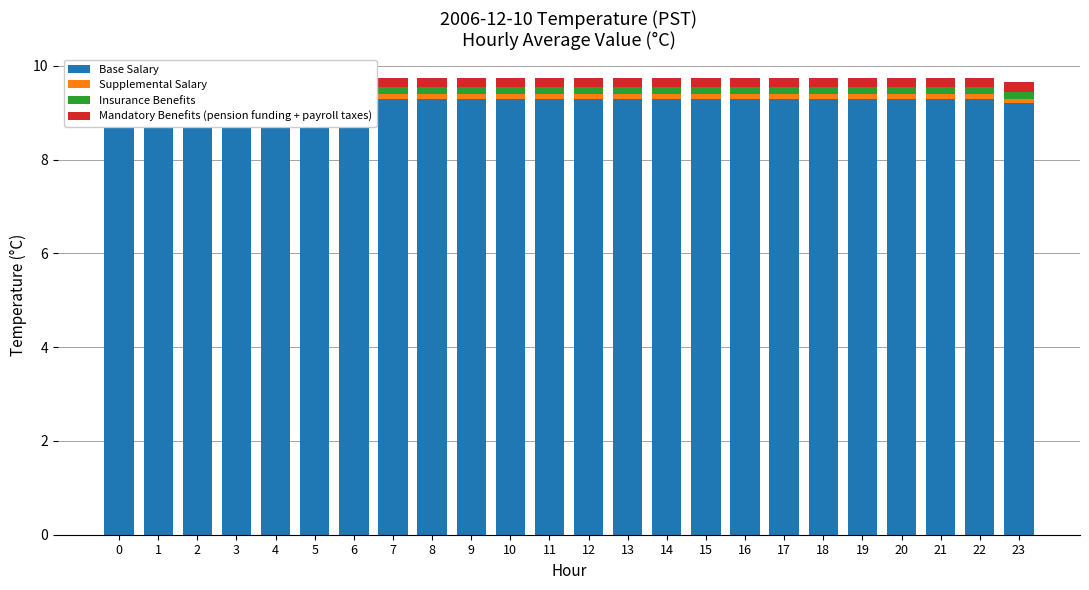

Reading right to left, transcribe all the data shown in this chart.

Base Salary: 23=9.2	22=9.3	21=9.3	20=9.3	19=9.3	18=9.3	17=9.3	16=9.3	15=9.3	14=9.3	13=9.3	12=9.3	11=9.3	10=9.3	9=9.3	8=9.3	7=9.3	6=9.3	5=9.3	4=9.3	3=9.3	2=9.3	1=9.3	0=9.3
Supplemental Salary: 23=0.1	22=0.1	21=0.1	20=0.1	19=0.1	18=0.1	17=0.1	16=0.1	15=0.1	14=0.1	13=0.1	12=0.1	11=0.1	10=0.1	9=0.1	8=0.1	7=0.1	6=0.1	5=0.1	4=0.1	3=0.1	2=0.1	1=0.1	0=0.1
Insurance Benefits: 23=0.2	22=0.2	21=0.2	20=0.2	19=0.2	18=0.2	17=0.2	16=0.2	15=0.2	14=0.2	13=0.2	12=0.2	11=0.2	10=0.2	9=0.2	8=0.2	7=0.2	6=0.2	5=0.2	4=0.2	3=0.2	2=0.2	1=0.2	0=0.2
Mandatory Benefits (pension funding + payroll taxes): 23=0.2	22=0.2	21=0.2	20=0.2	19=0.2	18=0.2	17=0.2	16=0.2	15=0.2	14=0.2	13=0.2	12=0.2	11=0.2	10=0.2	9=0.2	8=0.2	7=0.2	6=0.2	5=0.2	4=0.2	3=0.2	2=0.2	1=0.2	0=0.2